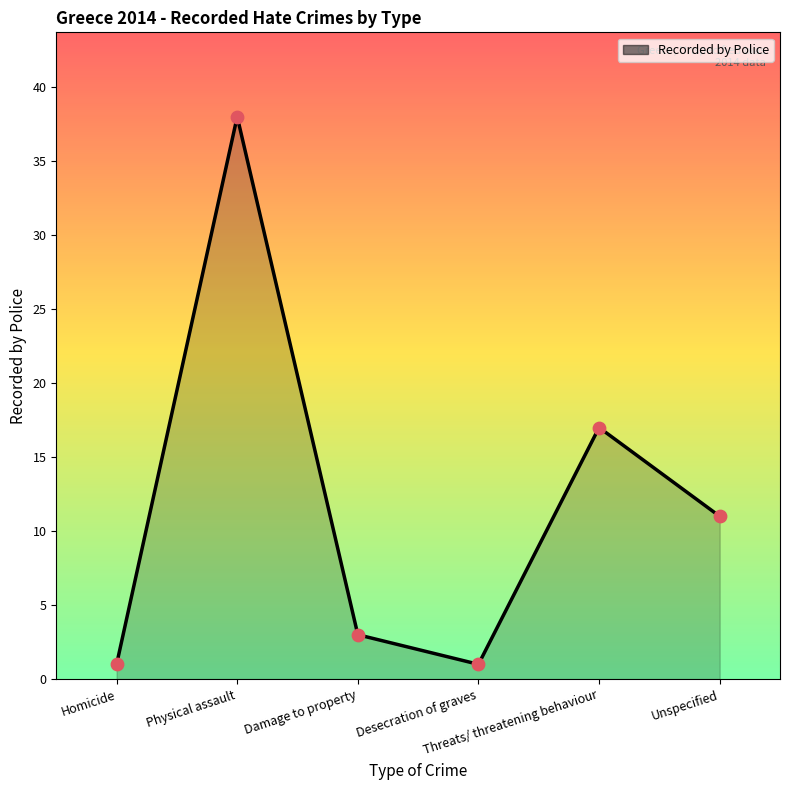

Approximately how many times larger is the value at Damage to property compared to Desecration of graves?

3.0